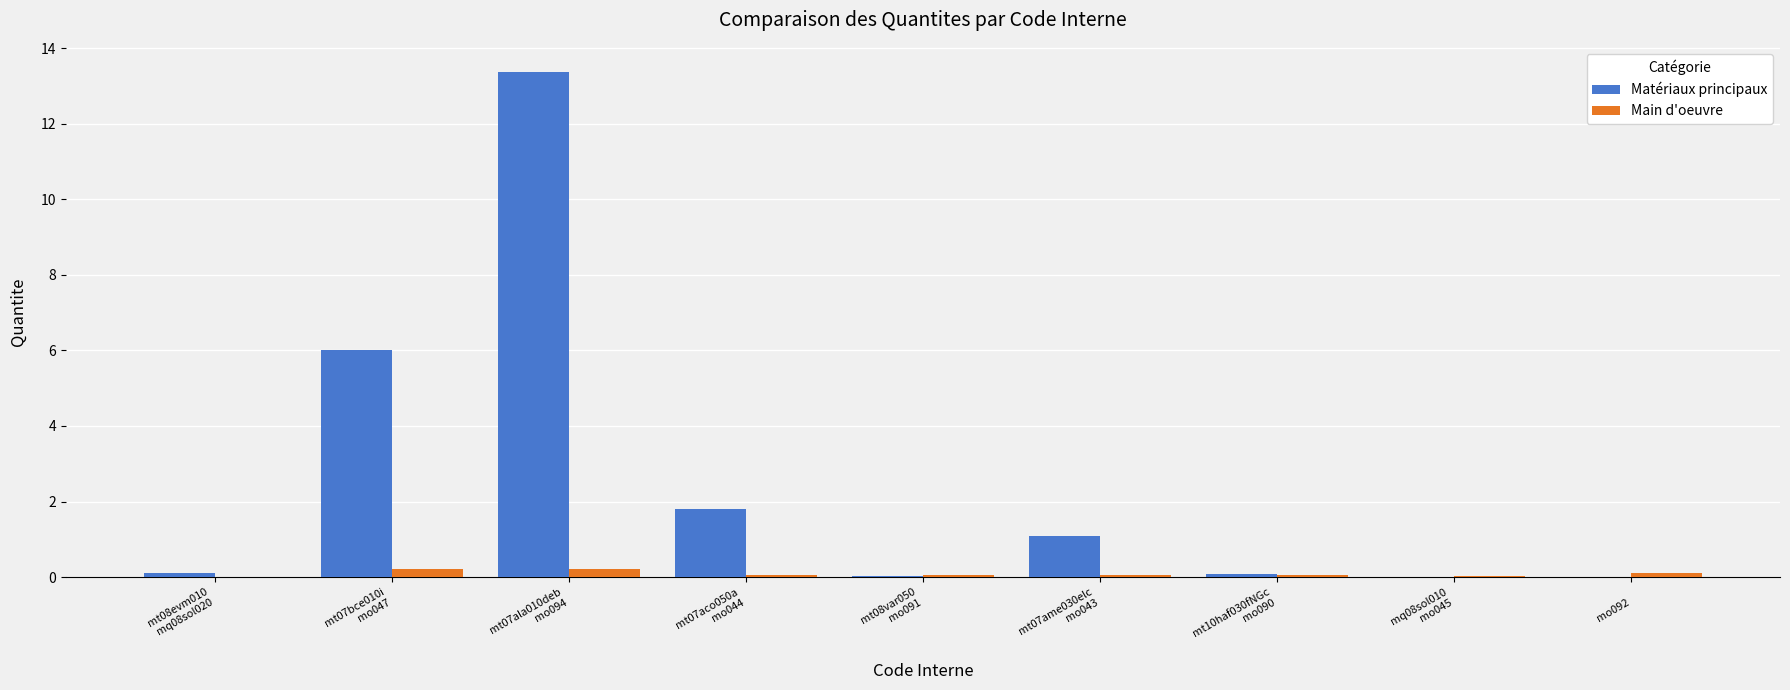

At which category does the chart reach its peak across all series?

mt07ala010deb
mo094